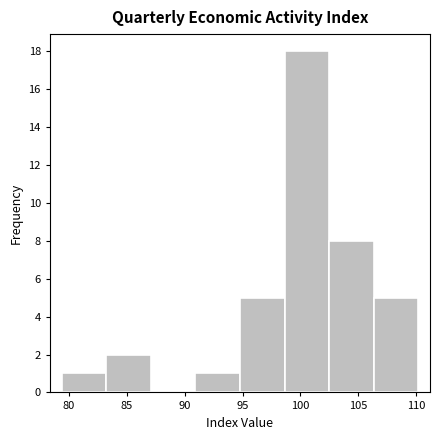

Reading left to right, list every bar in this chart as the range it spans on the x-axis followed by its height. Neither the bar edges nor the heights are printed on the chart, so give them approximately, as read against the axes.

79.5 to 83.0: 1
83.0 to 87.0: 2
87.0 to 91.0: 0
91.0 to 95.0: 1
95.0 to 98.5: 5
98.5 to 102.5: 18
102.5 to 106.5: 8
106.5 to 110.0: 5